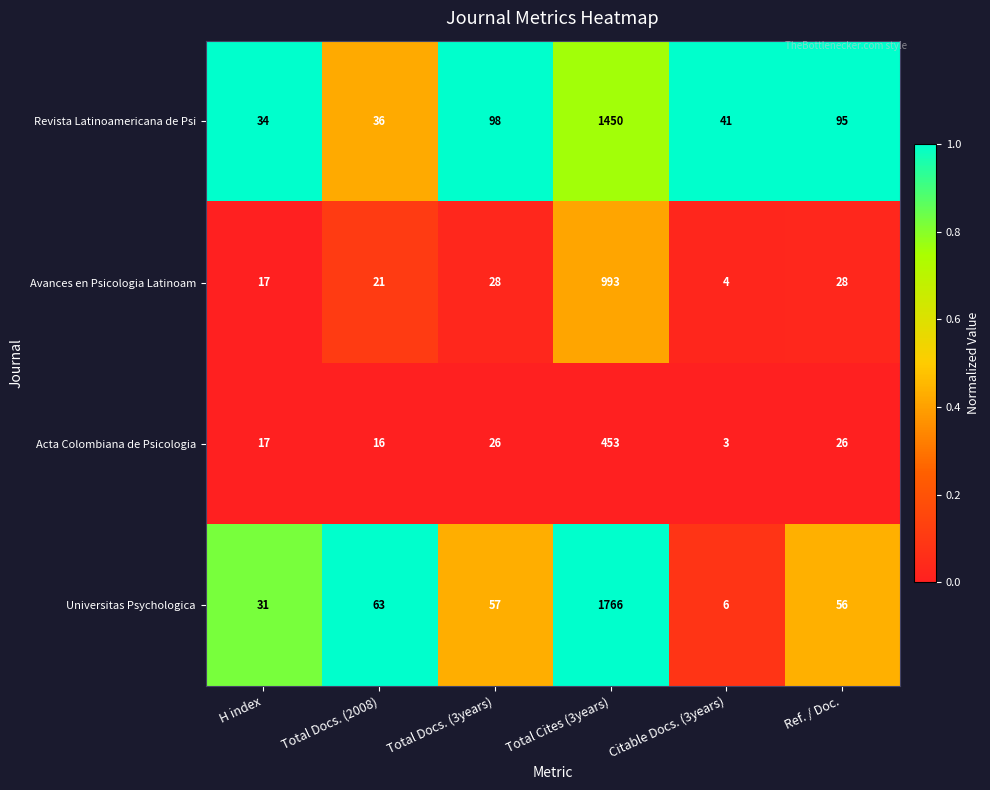

At which category is the sum across all series the highest?

Total Cites (3years)